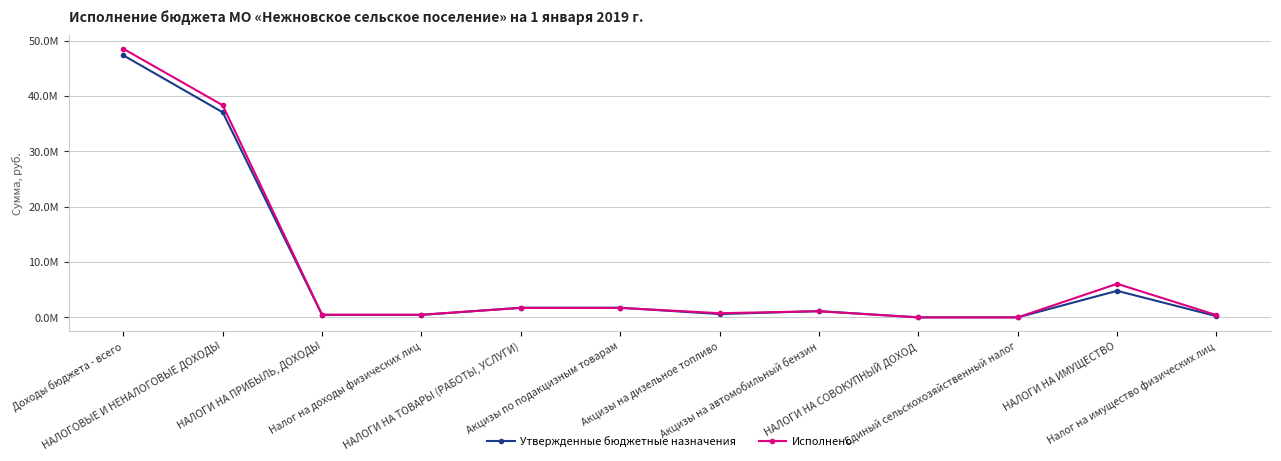

What are all the series names shown in the legend?

Утвержденные бюджетные назначения, Исполнено